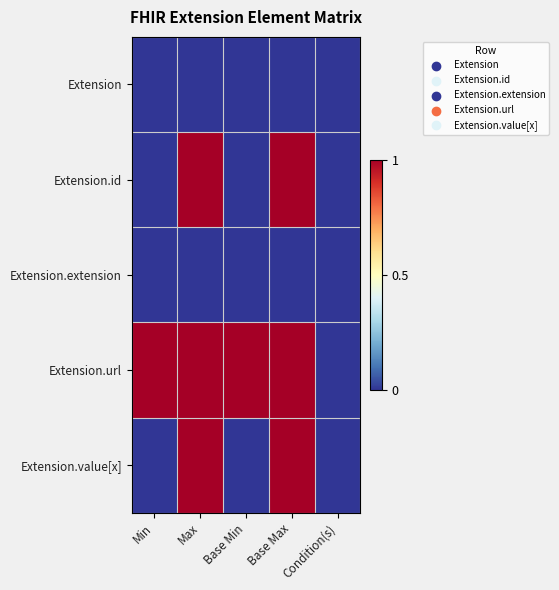

Which series has the widest spread of values?

Extension.id